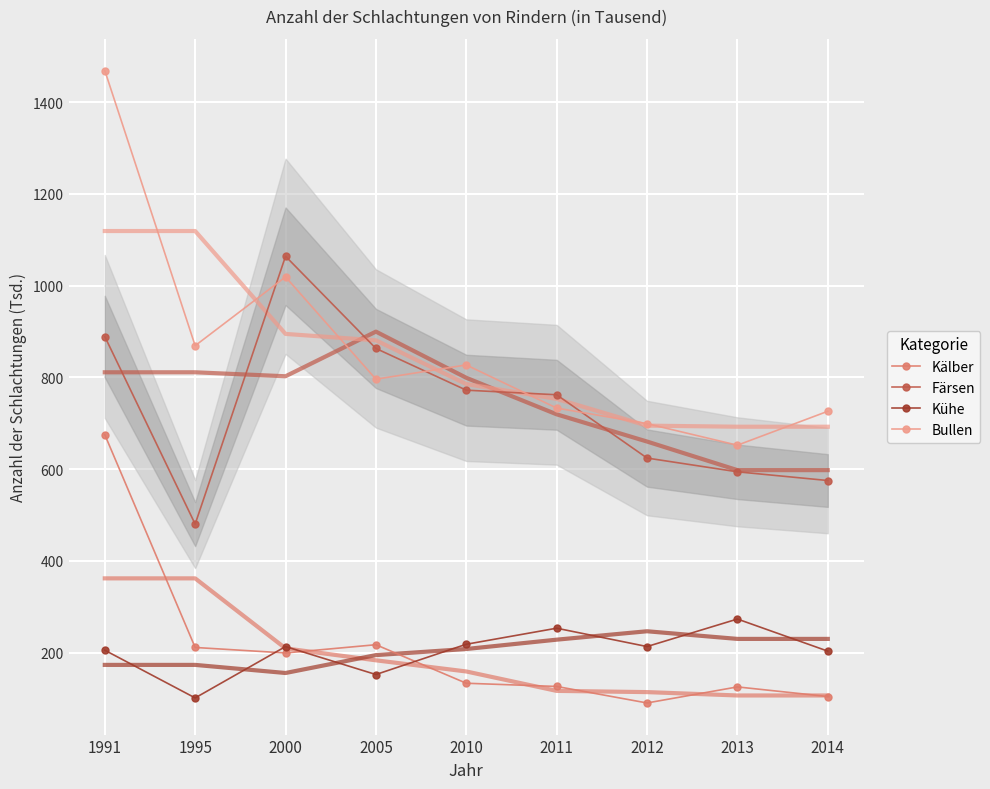

How many values in the Färsen series exceed 762?

4